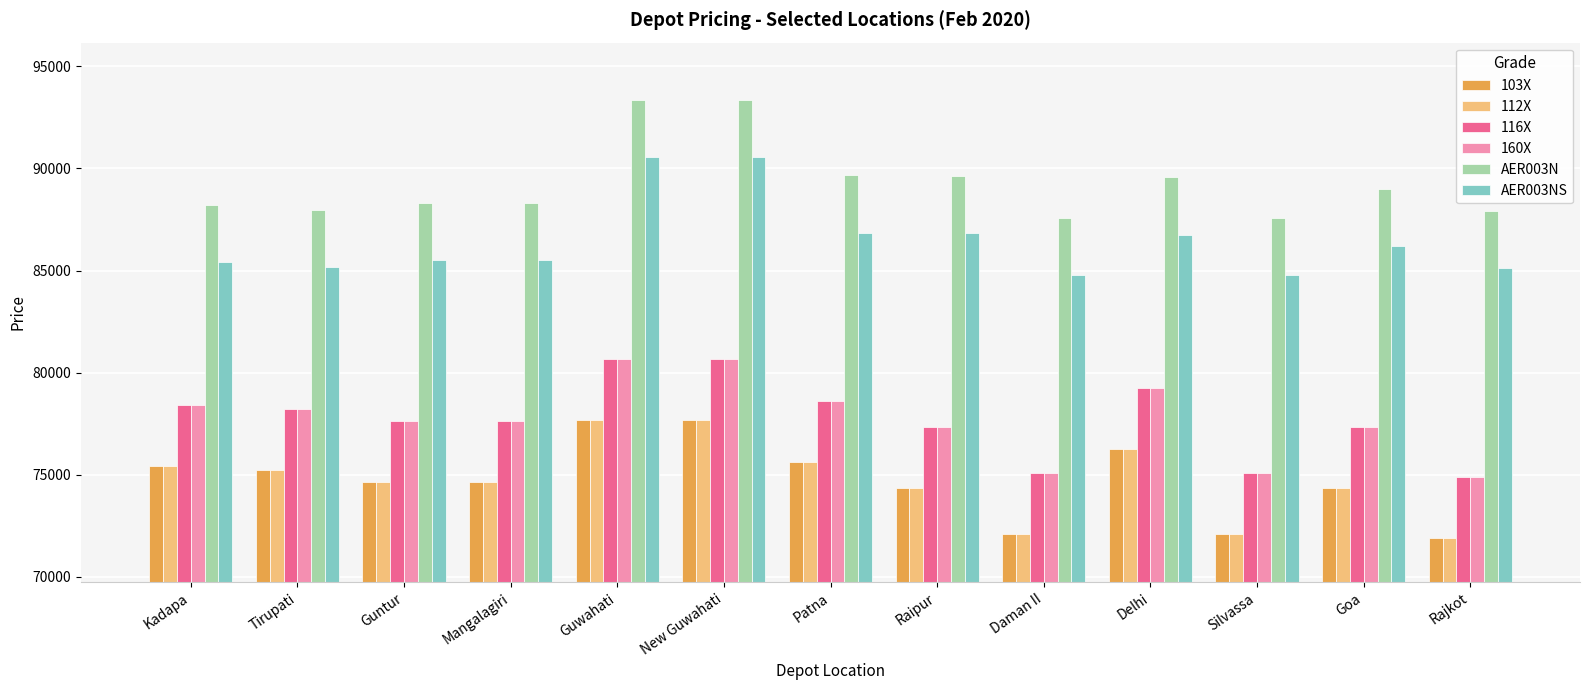

Read the AER003N value at Tirupati, to the nearest 10.

87960